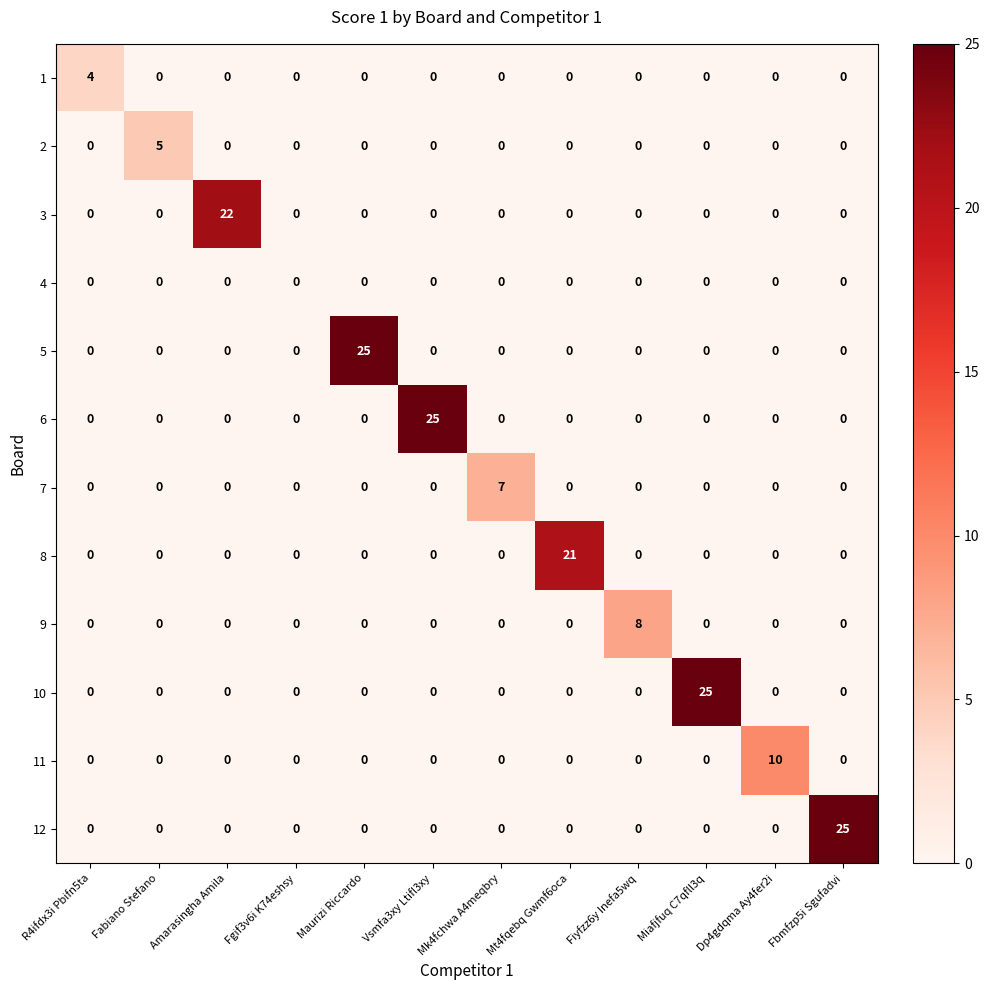

What is the difference between the highest and lowest values at Miafjfuq C7qfll3q?

25